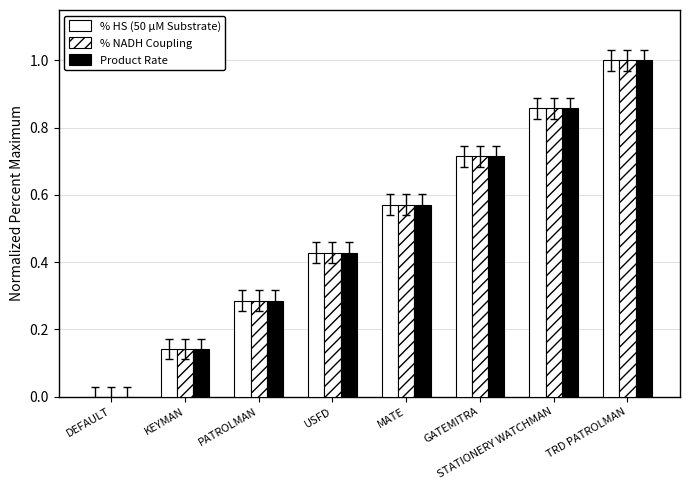

Are the bars horizontal?

No